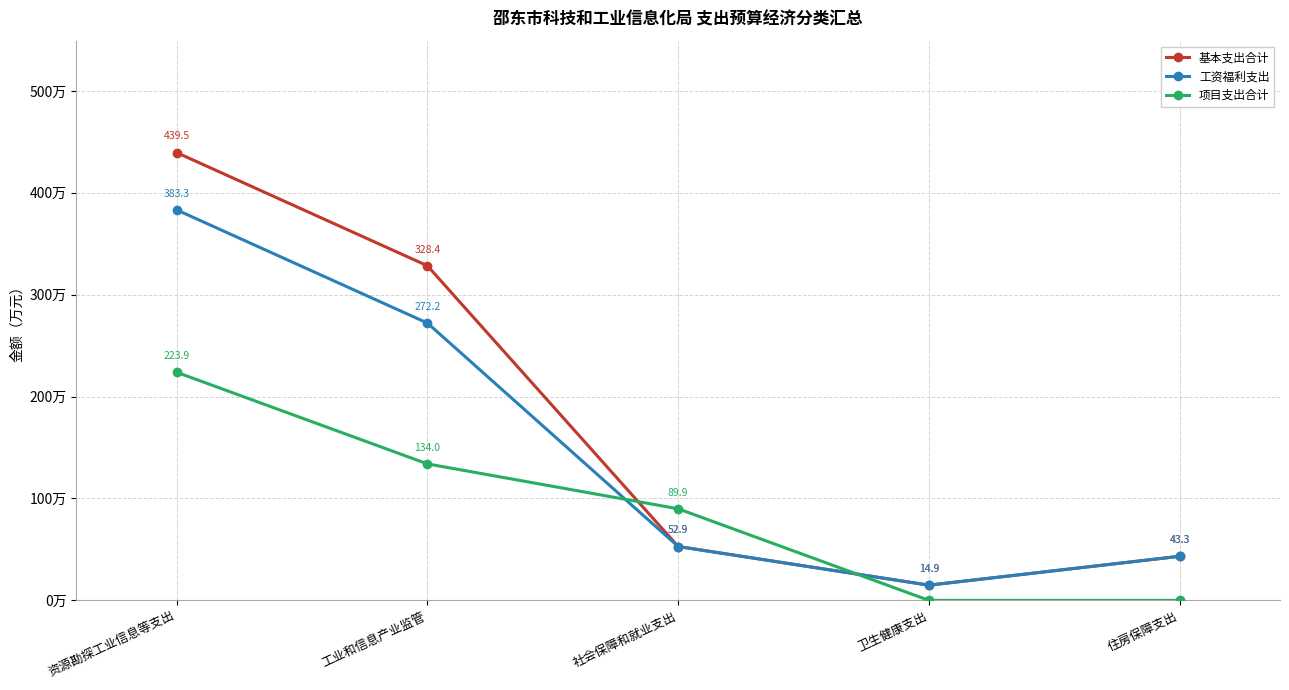

Which series has the widest spread of values?

基本支出合计